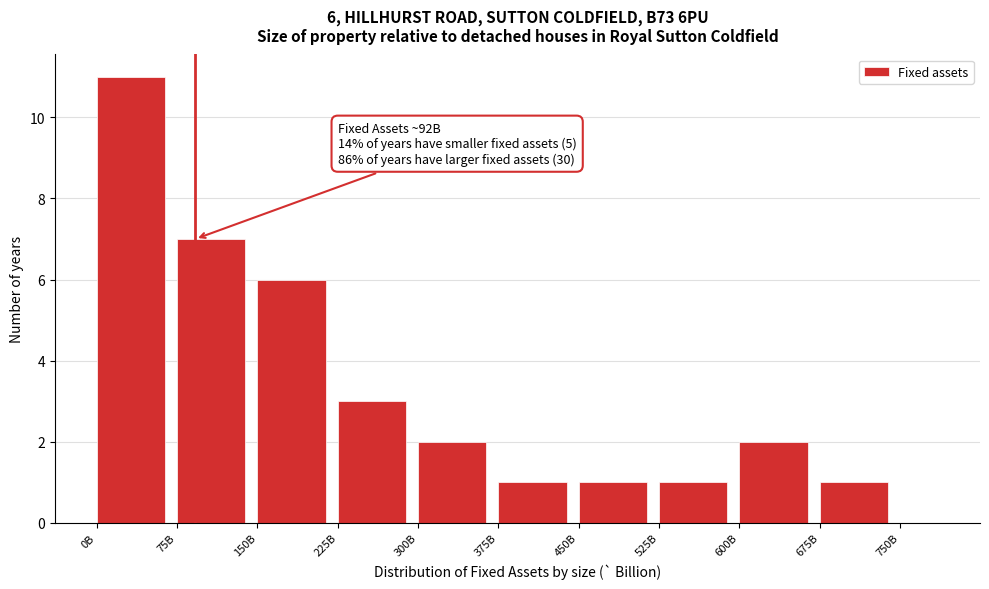

Reading left to right, what are all the values shown in this chart?

0B=11	75B=7	150B=6	225B=3	300B=2	375B=1	450B=1	525B=1	600B=2	675B=1	750B=0